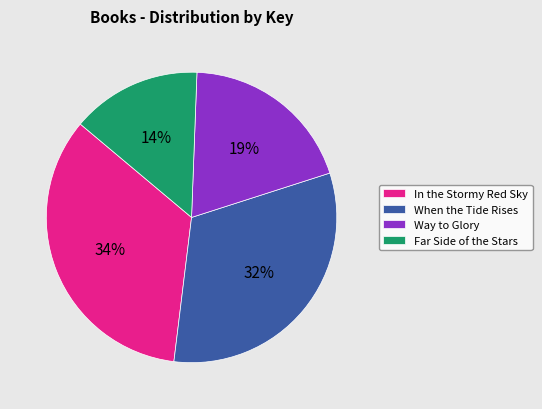

Which slice is the largest?

In the Stormy Red Sky